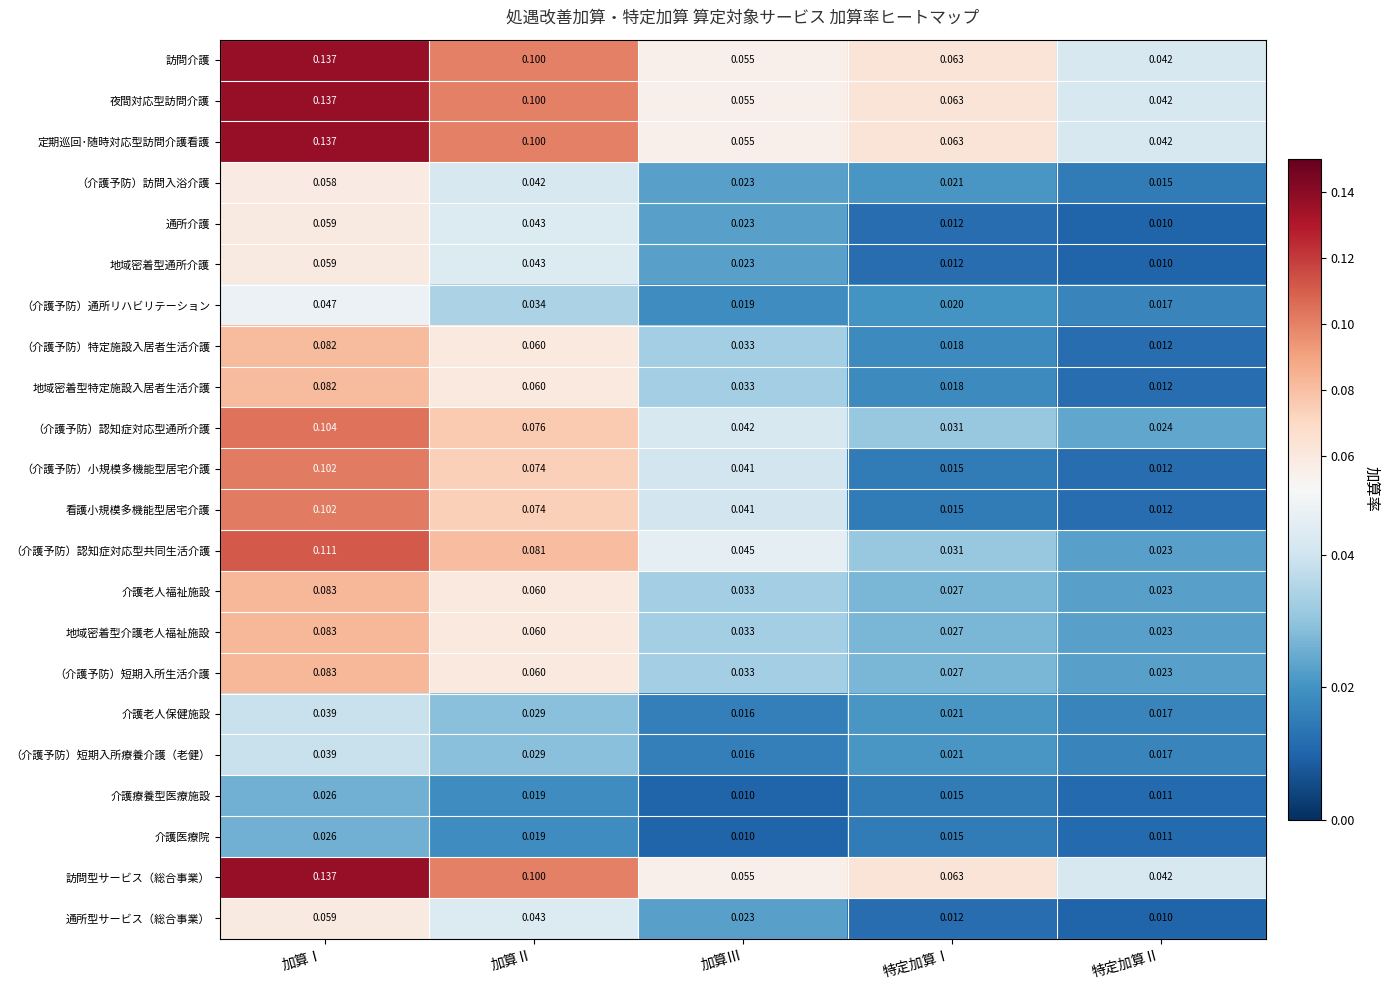

Rank the categories by 介護老人保健施設 value from highest to lowest.

加算Ⅰ, 加算Ⅱ, 特定加算Ⅰ, 特定加算Ⅱ, 加算Ⅲ